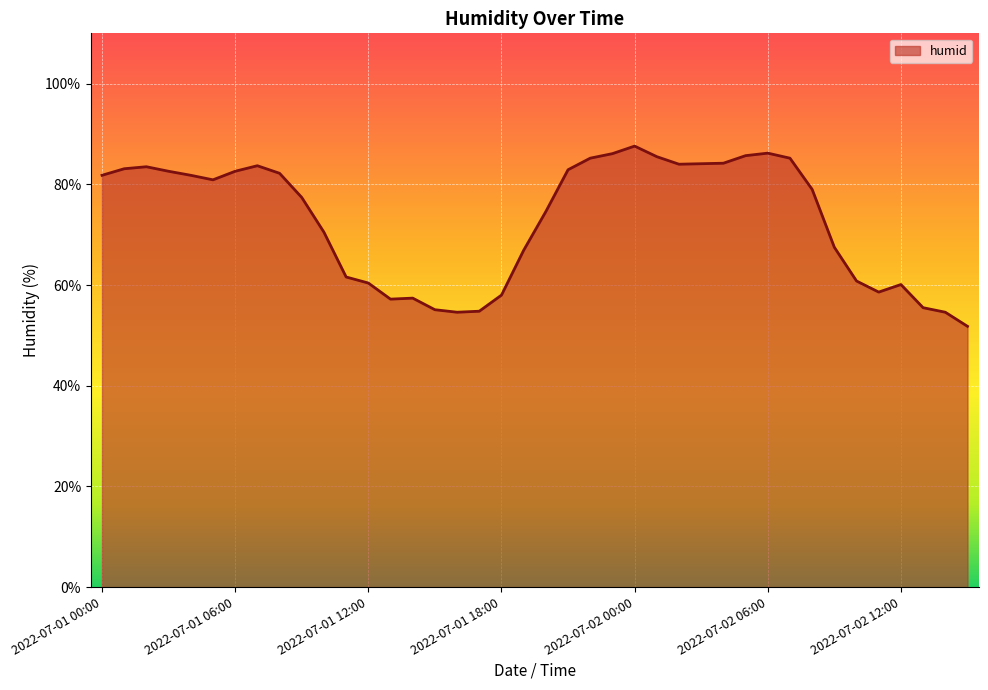

What is the sum of all values?

2915.3